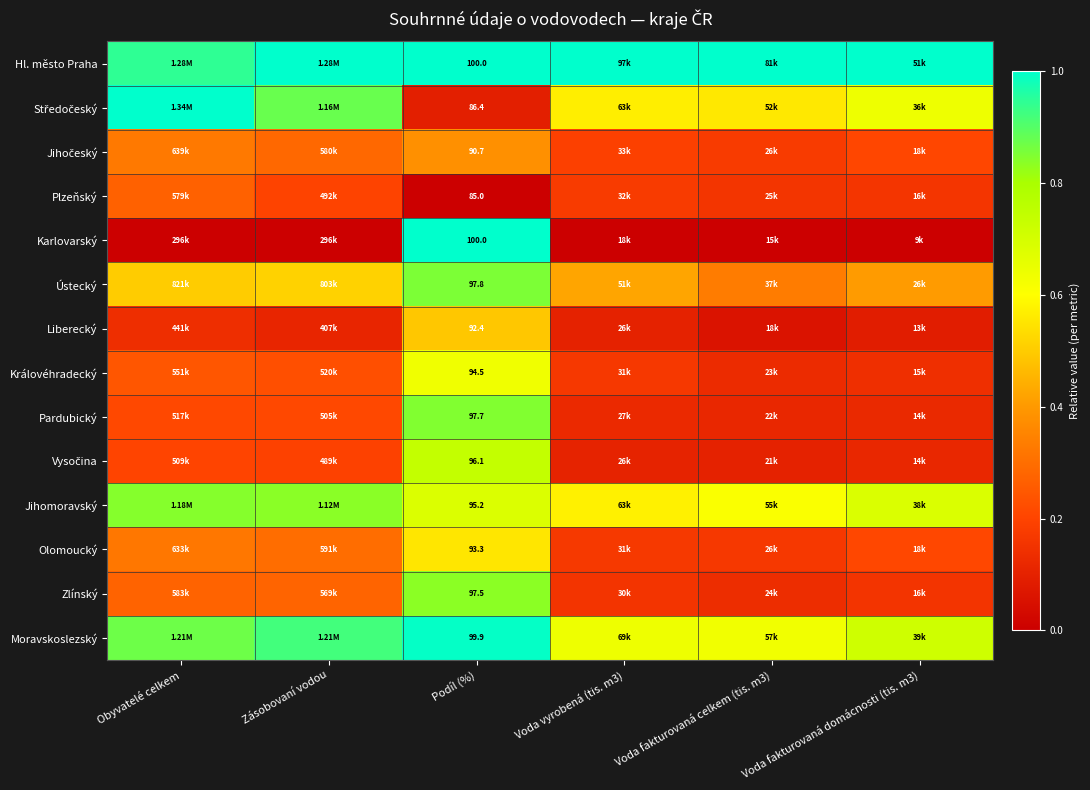

True or false: Plzeňský has a value of 0.2 at Voda fakturovaná domácnosti (tis. m3).

True